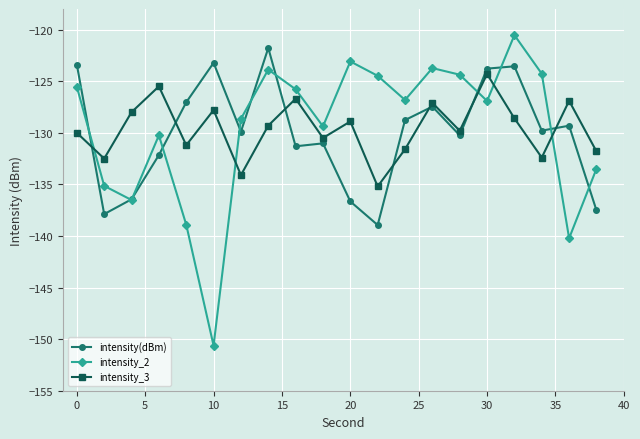

True or false: intensity_2 and intensity_3 cross at least once.

True